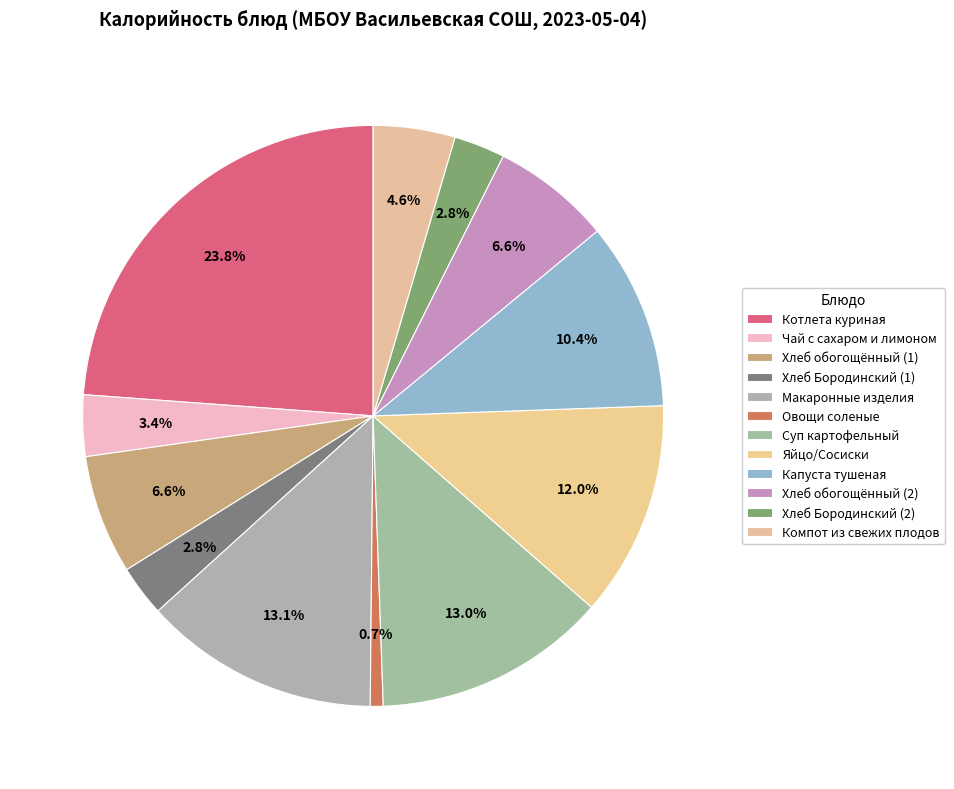

What is the total percentage of Чай с сахаром и лимоном and Капуста тушеная?

13.8%